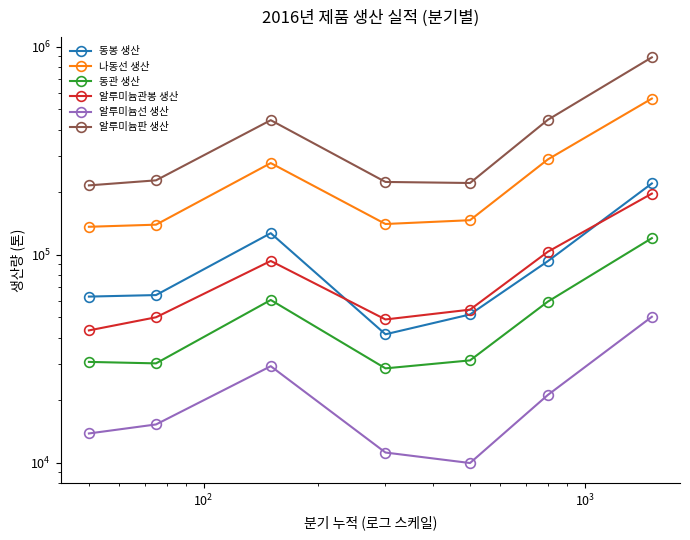

What is the difference between the highest and lowest values at $\mathdefault{10^{2}}$?

414420